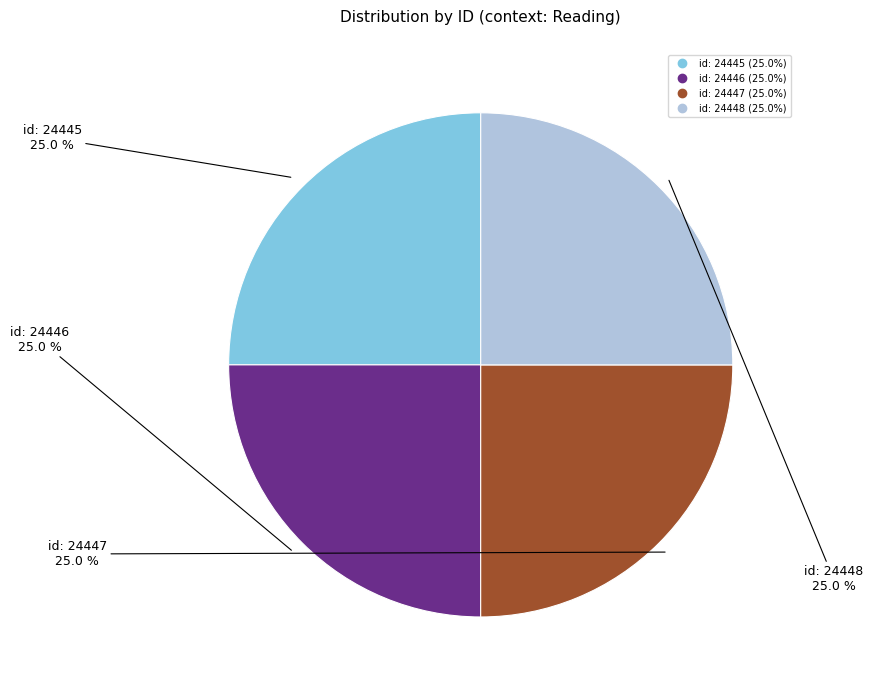

Is there any slice that represents more than half of the pie?

No